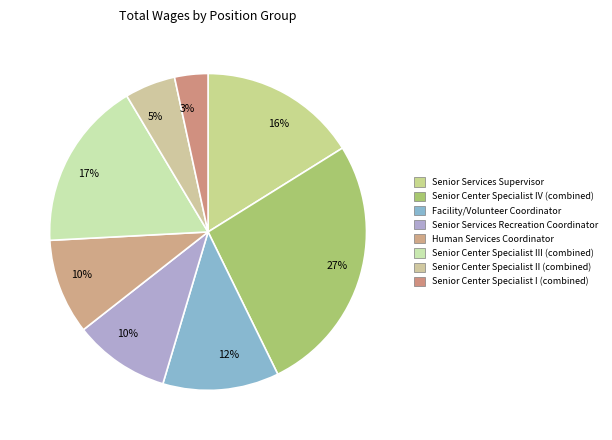

How many segments does this pie chart have?

8